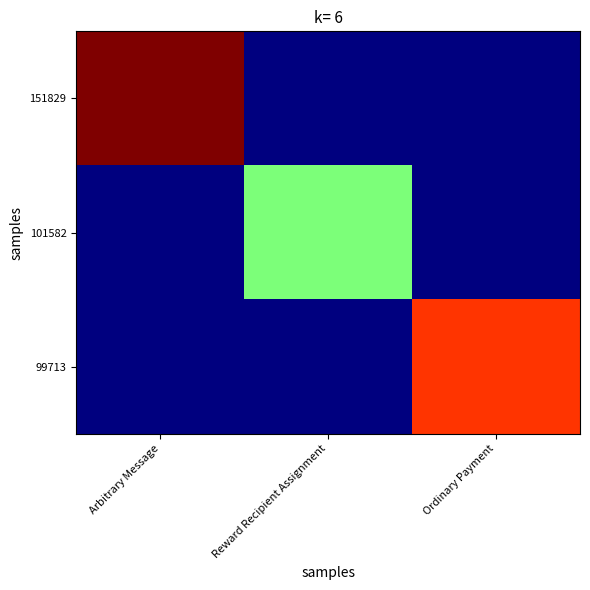

Reading left to right, what are all the values shown in this chart?

151829: Arbitrary Message=1.0	Reward Recipient Assignment=0.0	Ordinary Payment=0.0
101582: Arbitrary Message=0.0	Reward Recipient Assignment=0.5	Ordinary Payment=0.0
99713: Arbitrary Message=0.0	Reward Recipient Assignment=0.0	Ordinary Payment=0.9